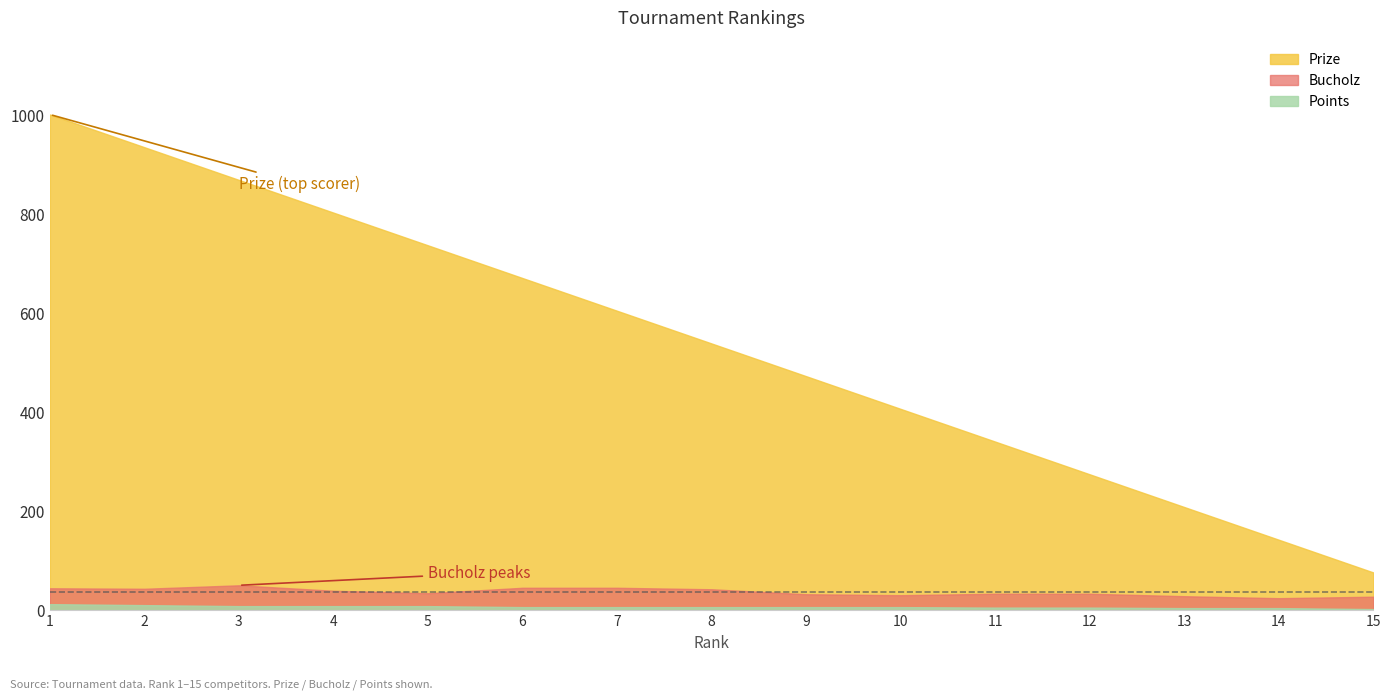

What is the value of the Points point at the 8th from the left?

6